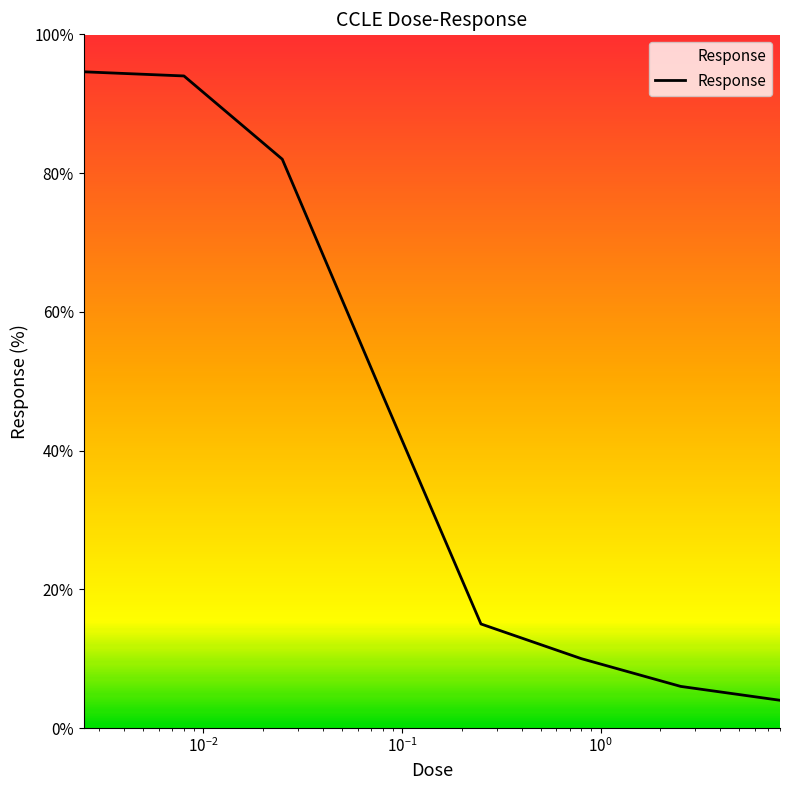

What is the sum of all values?

353.6